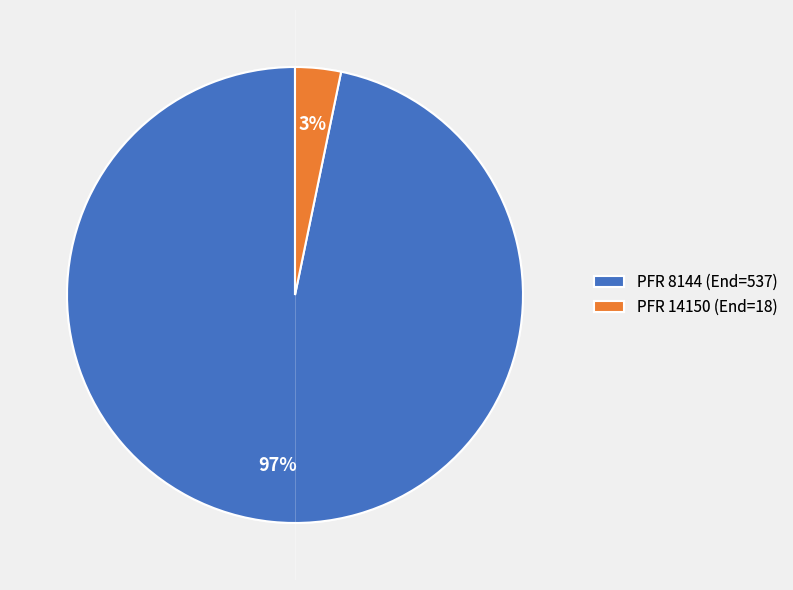

Is it true that PFR 8144 (End=537) is 92% of the pie?

False